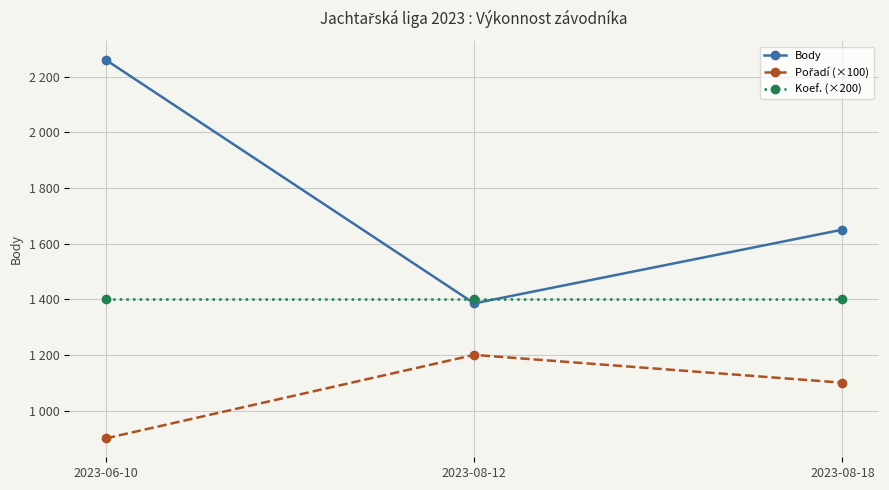

What is the difference between the highest and lowest values at 2023-08-18?

550